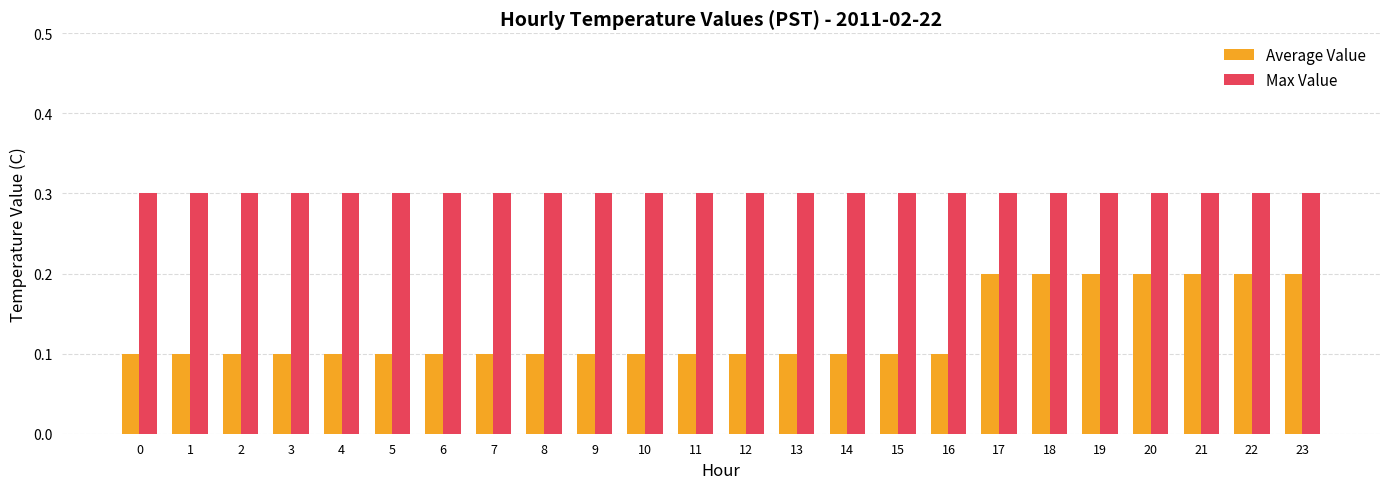

What is the value of the Average Value bar at the 17th from the left?

0.1